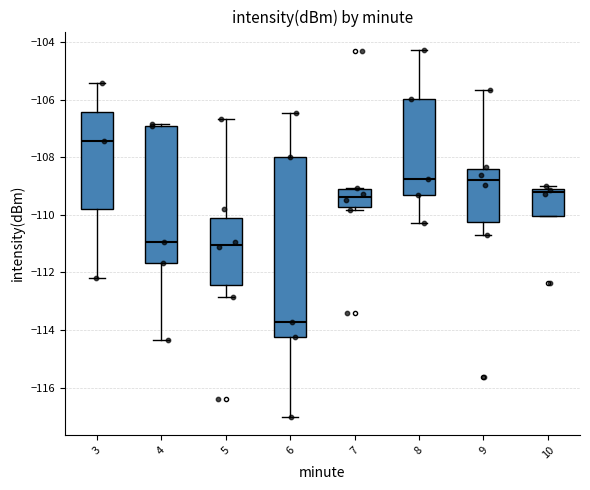

Reading left to right, transcribe this box plot: for each box, give where its median line is, the range the box spans, and where its two whiskers end, as read against the y-axis. The values are not printed on the chart, so give them approximately, as read against the axis.

3: median -107.4, box -109.8 to -106.4, whiskers -112.2 to -105.4
4: median -111.0, box -111.6 to -107.0, whiskers -114.4 to -106.8
5: median -111.0, box -112.4 to -110.0, whiskers -112.8 to -106.6
6: median -113.8, box -114.2 to -108.0, whiskers -117.0 to -106.4
7: median -109.4, box -109.8 to -109.2, whiskers -109.8 (just below the box's lower edge) to -109.0
8: median -108.8, box -109.2 to -106.0, whiskers -110.2 to -104.2
9: median -108.8, box -110.2 to -108.4, whiskers -110.6 to -105.6
10: median -109.2 (just below the box's upper edge), box -110.0 to -109.2, whiskers -110.0 to -109.0